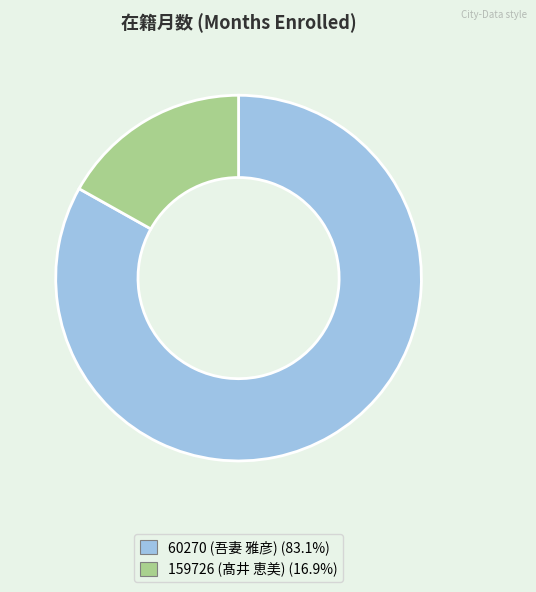

Does 60270 (吾妻 雅彦) represent more than half of the total?

Yes